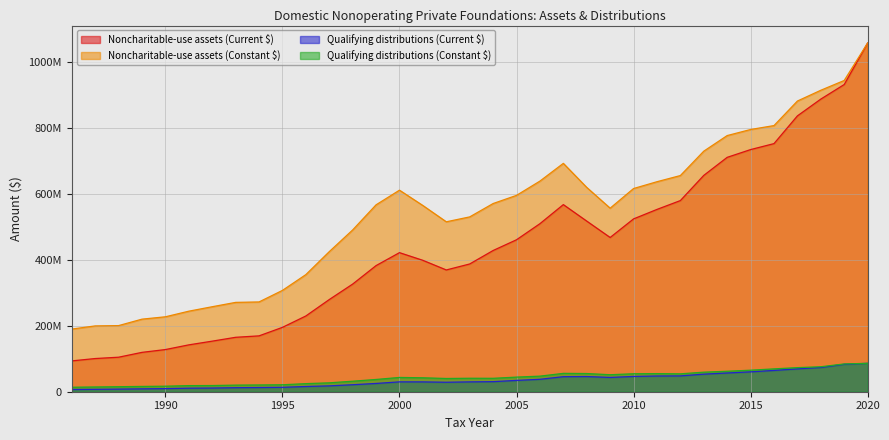

What is the maximum value shown in the chart?

1056307518